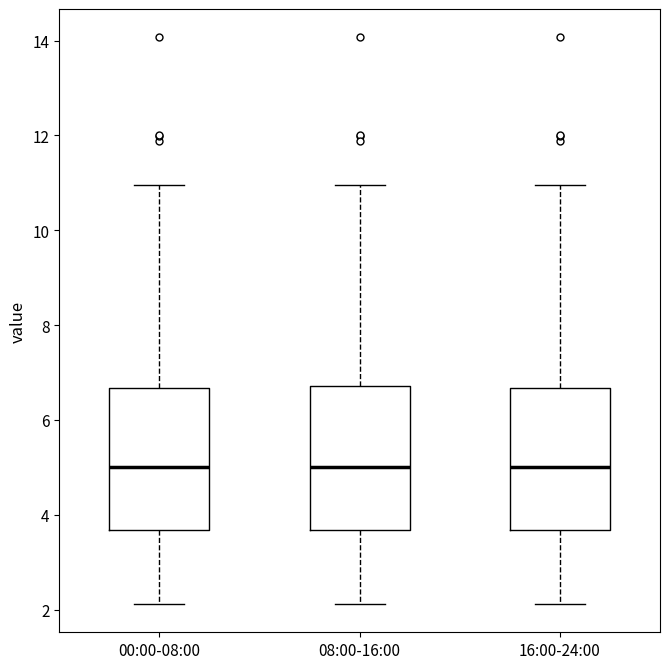

Reading left to right, transcribe this box plot: for each box, give where its median line is, the range the box spans, and where its two whiskers end, as read against the y-axis. The values are not printed on the chart, so give them approximately, as read against the axis.

00:00-08:00: median 5.0, box 3.6 to 6.6, whiskers 2.2 to 11.0
08:00-16:00: median 5.0, box 3.6 to 6.8, whiskers 2.2 to 11.0
16:00-24:00: median 5.0, box 3.6 to 6.6, whiskers 2.2 to 11.0